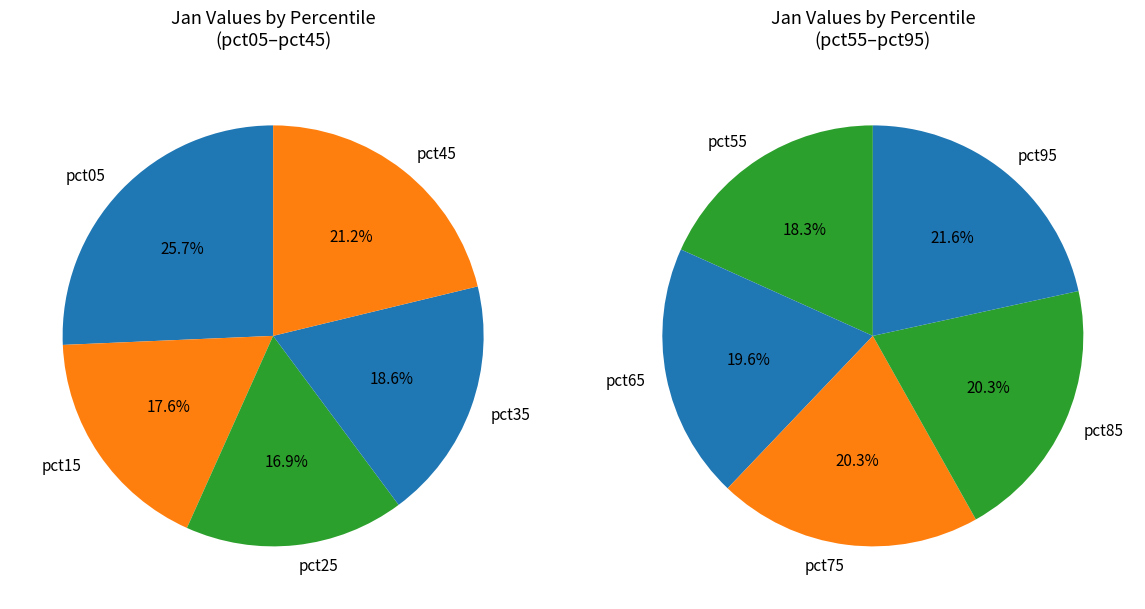

The pct65 slice represents 1% of the pie. True or false?

False